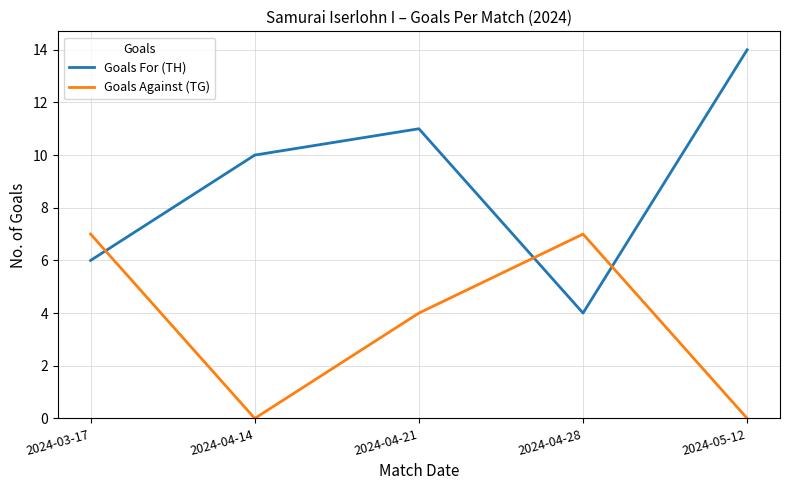

True or false: Goals Against (TG) and Goals For (TH) cross at least once.

True